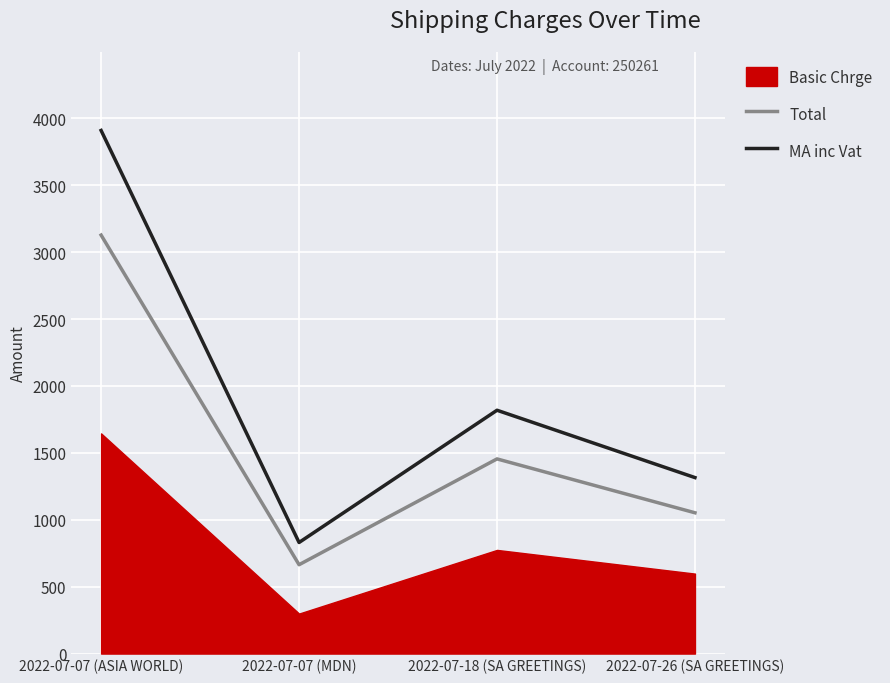

Where is MA inc Vat nearest to the value 2370?

2022-07-18 (SA GREETINGS)